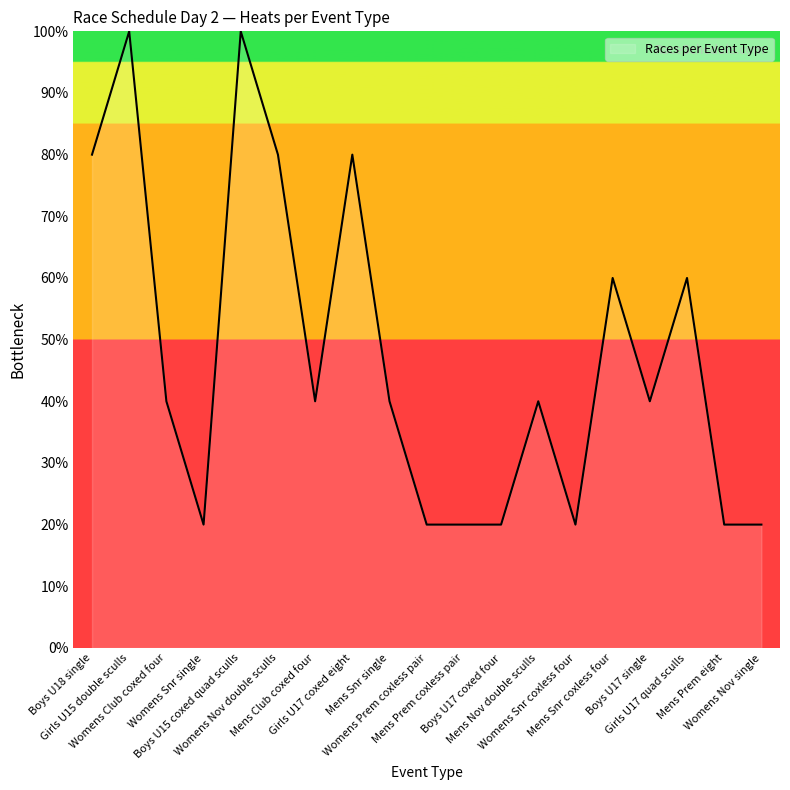

The chart shows a value of 40 at Mens Nov double sculls. True or false?

True